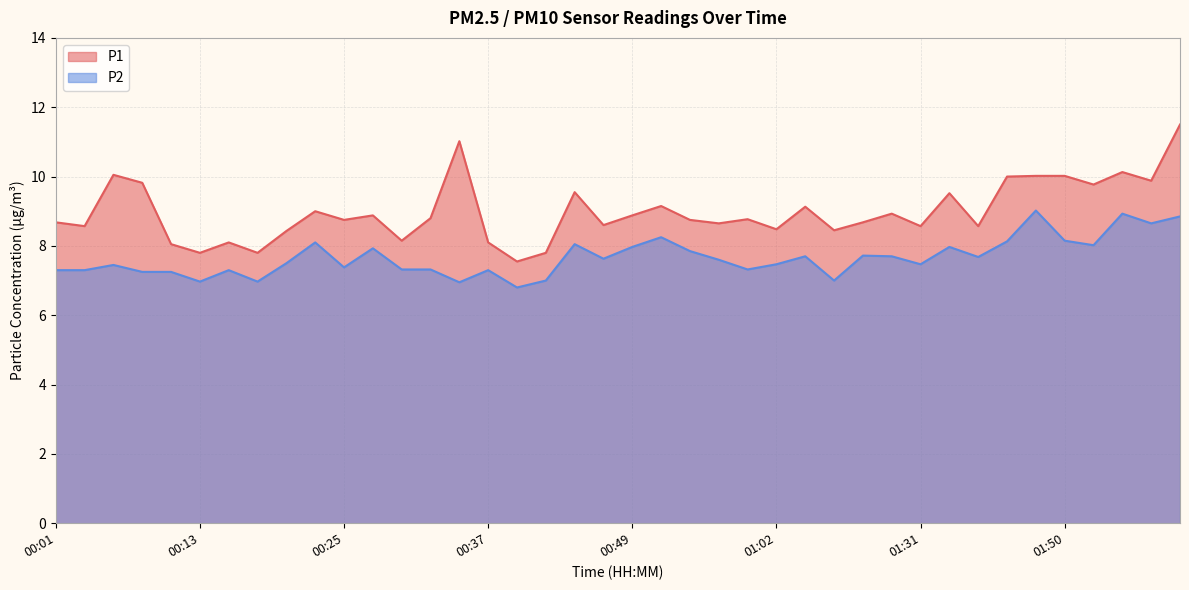

True or false: P1 has a value of 8.6 at 01:31.

True